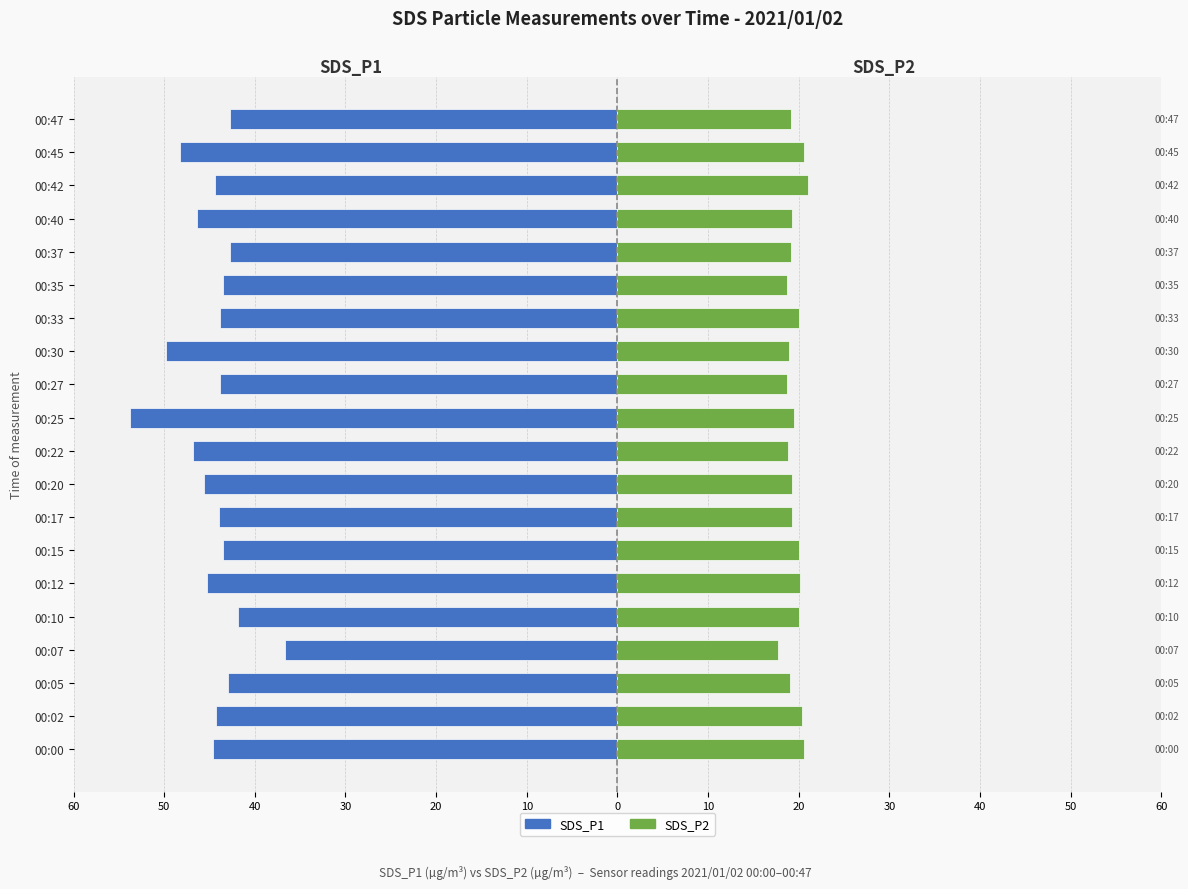

What is the maximum value for SDS_P2?

21.0